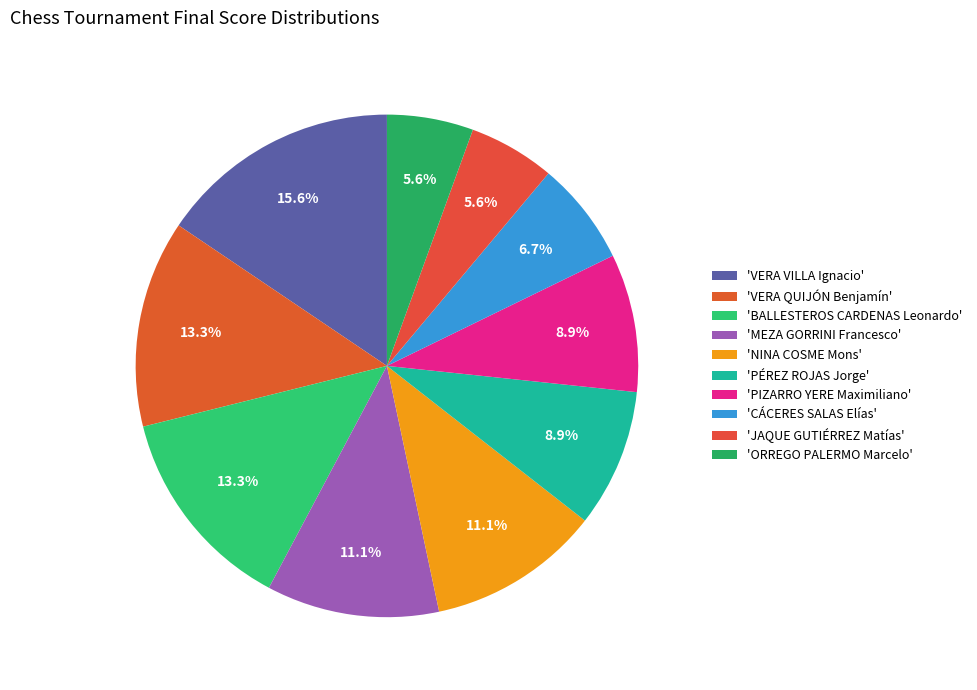

How many slices are in this pie chart?

10